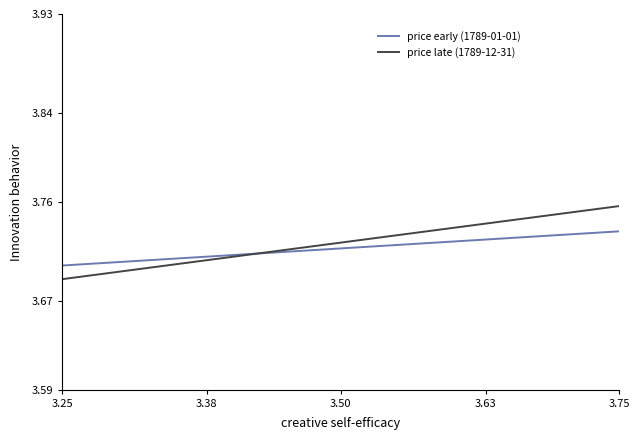

What is the value of the price late (1789-12-31) point at the 1st from the left?

3.7